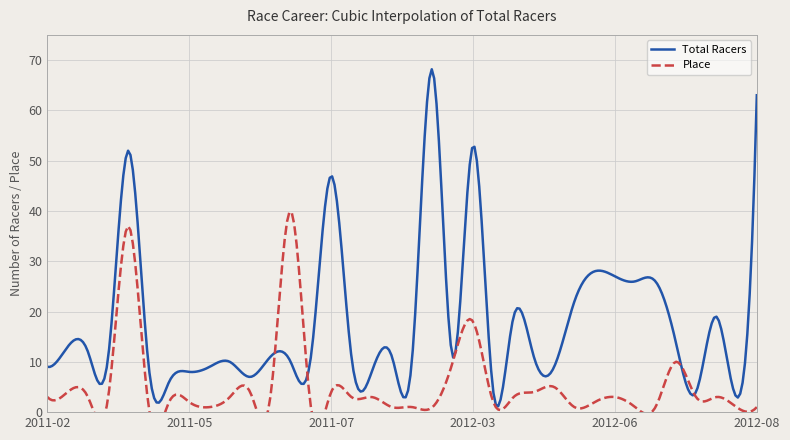

At how many categories does at least one series exceed 12?

15